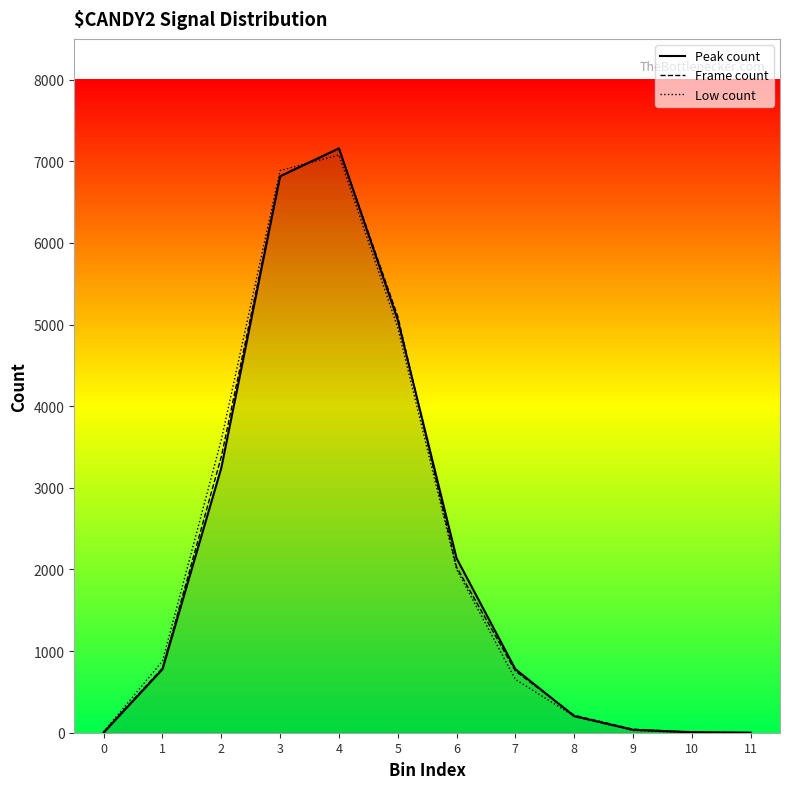

At which label does Peak count reach its peak?

4